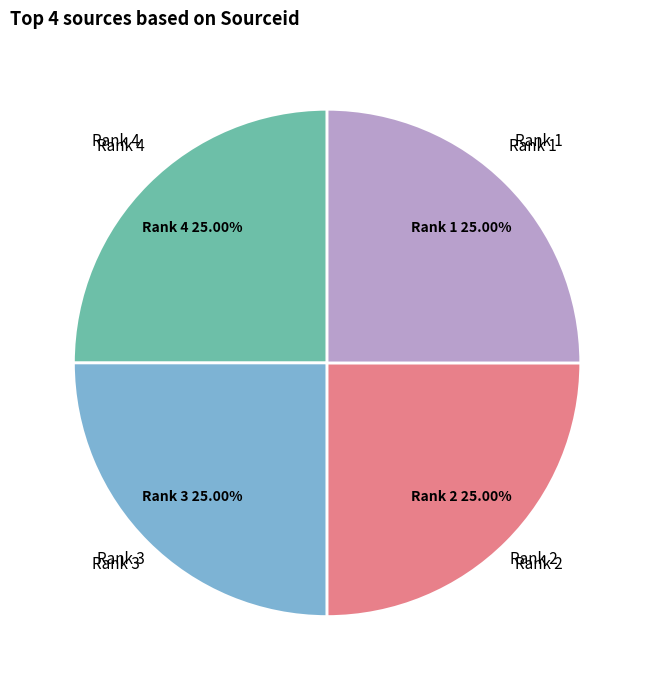

Does Rank 4 account for over 50% of the chart?

No